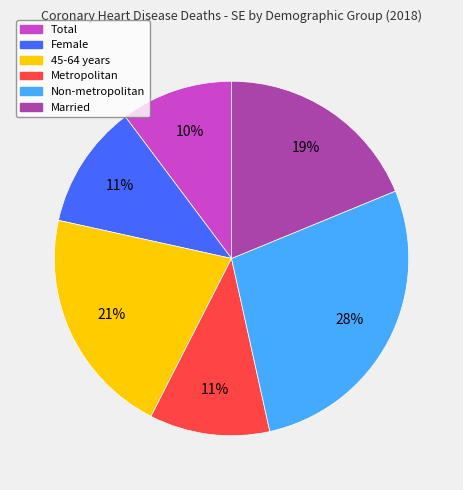

To the nearest percent, what is the combined percentage of Married and Total?

29%